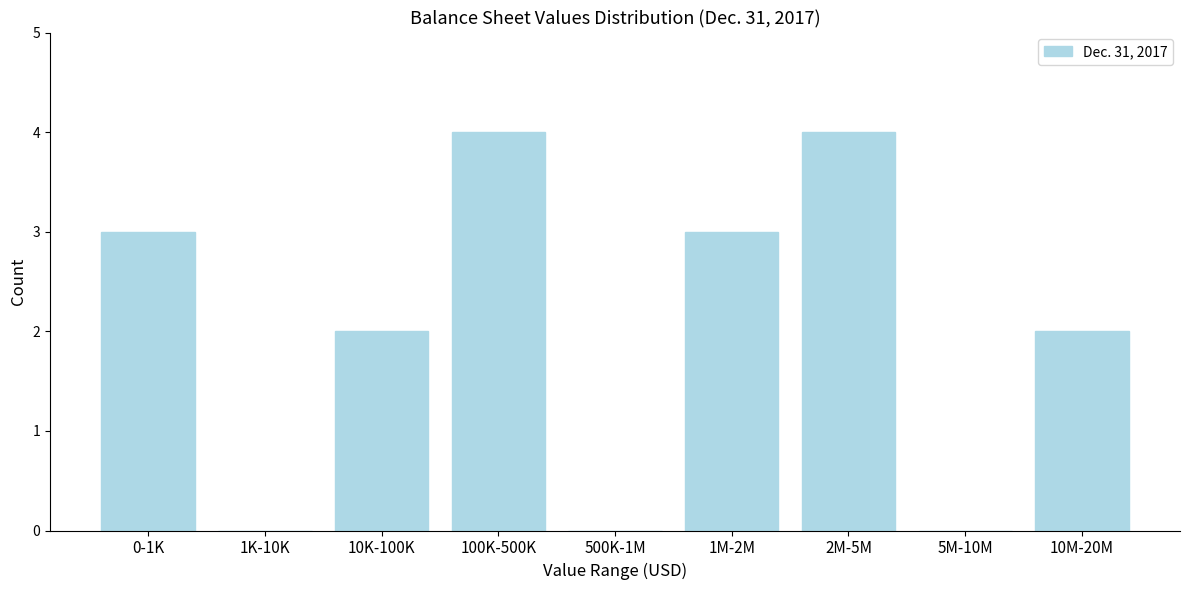

Reading left to right, extract all data points from this chart.

0-1K=3	1K-10K=0	10K-100K=2	100K-500K=4	500K-1M=0	1M-2M=3	2M-5M=4	5M-10M=0	10M-20M=2